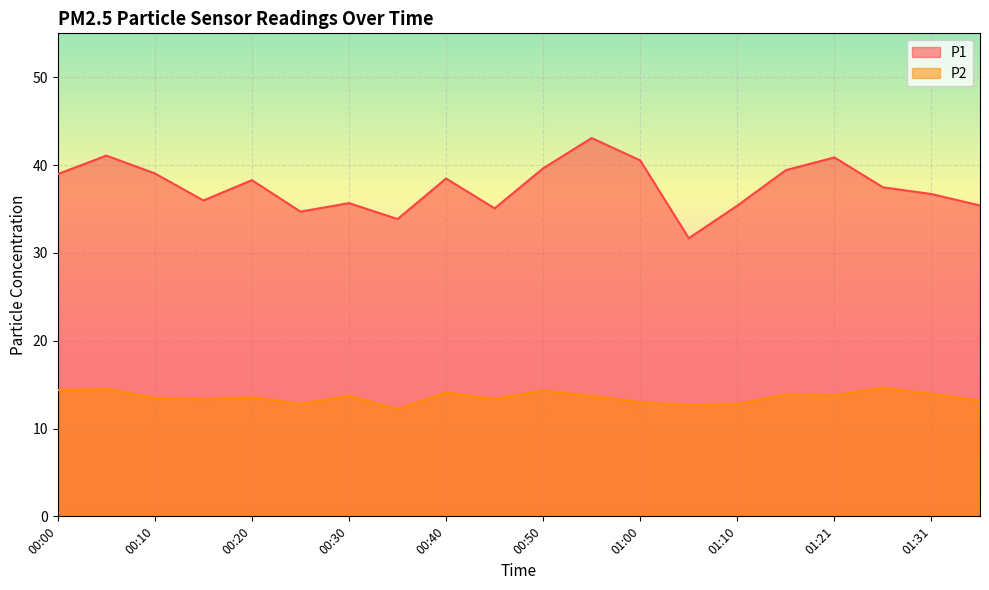

Reading left to right, what are all the values shown in this chart?

P1: 39.0	41.1	39.0	36.0	38.3	34.7	35.7	33.9	38.5	35.1	39.6	43.1	40.5	31.7	35.4	39.4	40.9	37.5	36.7	35.4
P2: 14.4	14.5	13.5	13.3	13.6	12.8	13.7	12.2	14.1	13.4	14.3	13.7	13.0	12.7	12.8	13.9	13.8	14.6	13.9	13.2